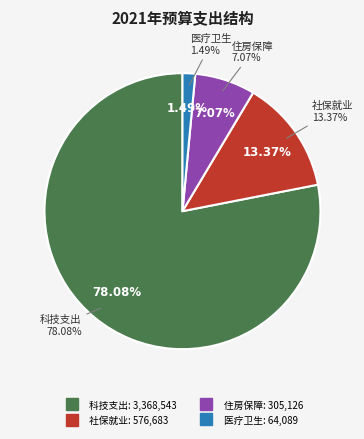

To the nearest percent, what is the difference between the largest and smallest slice percentages?

77%